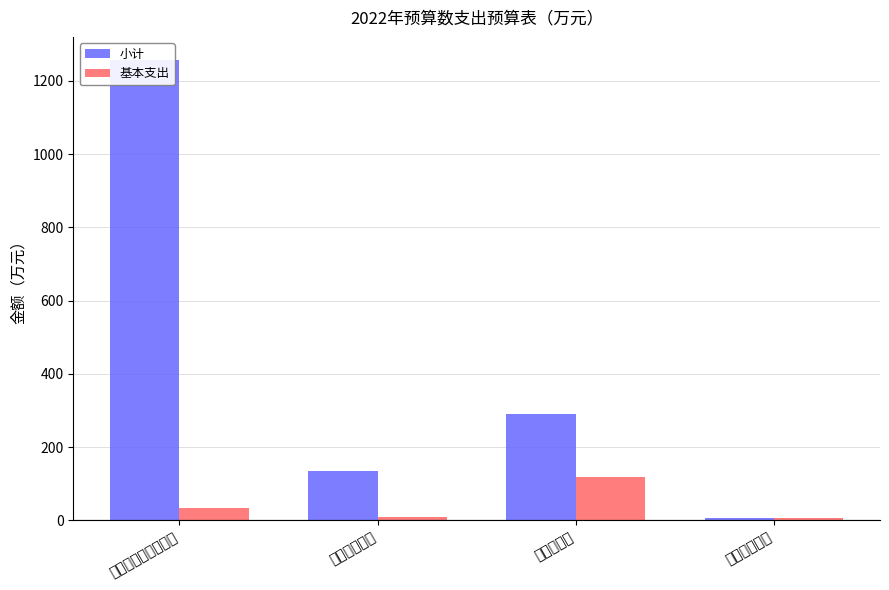

Which series has the widest spread of values?

小计